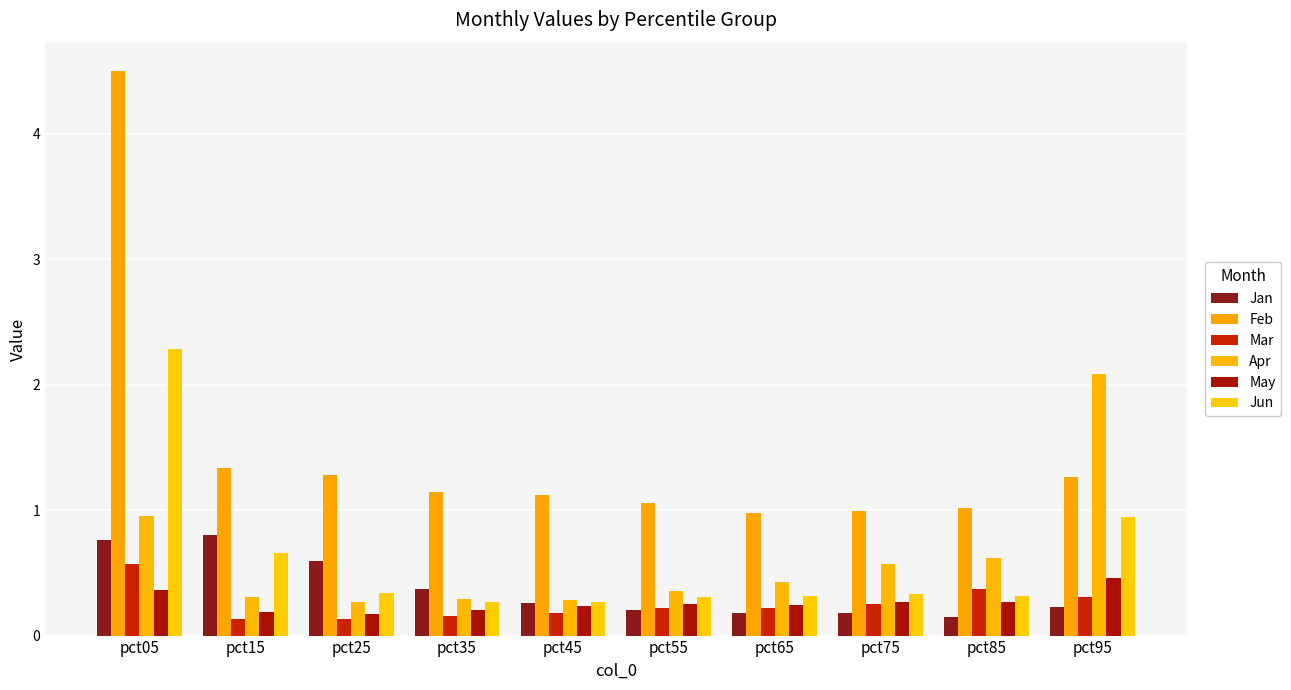

What is the highest value of the Apr series?

2.1